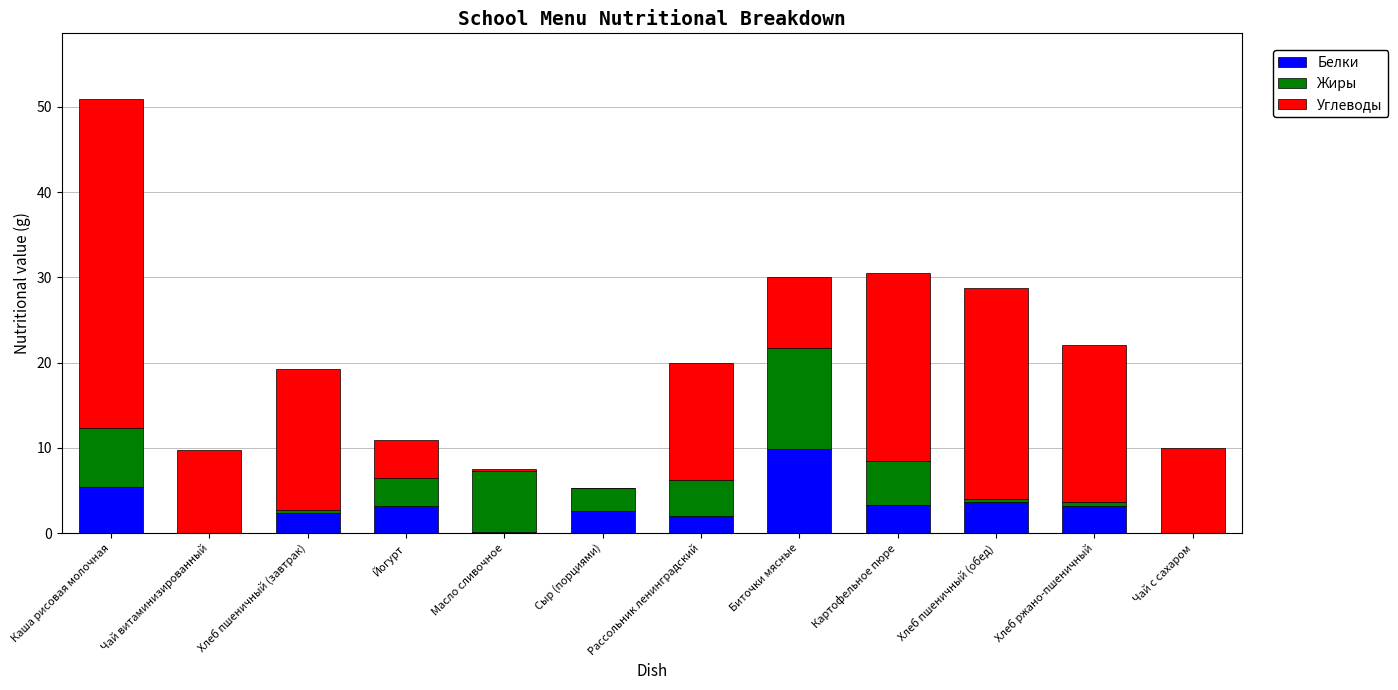

At which label does Белки reach its peak?

Биточки мясные